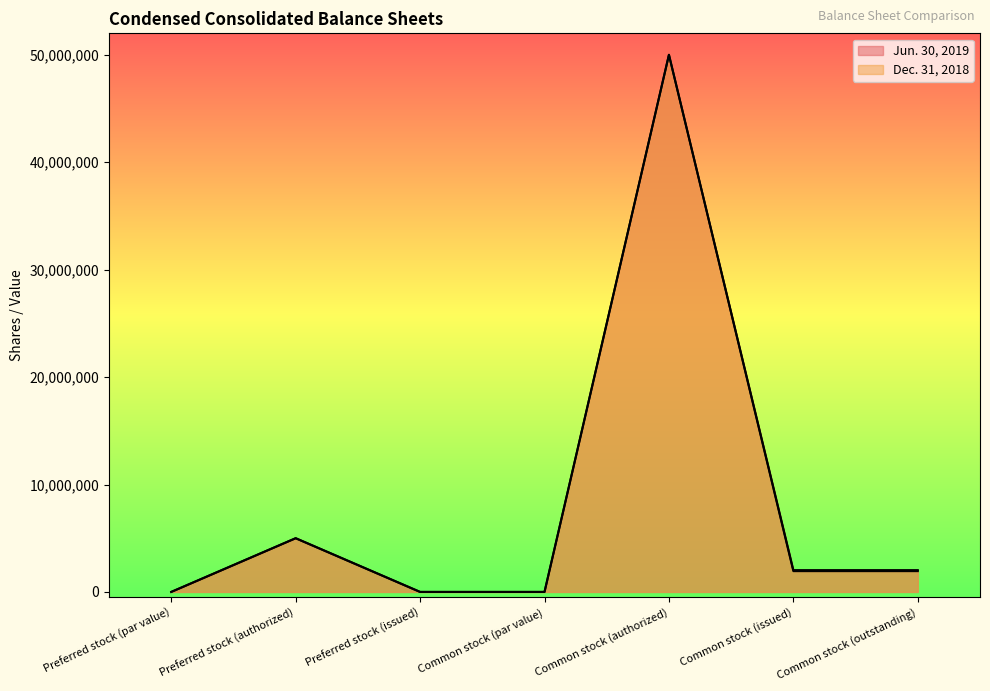

Between Preferred stock (par value) and Preferred stock (issued), which series saw the biggest shift?

Jun. 30, 2019